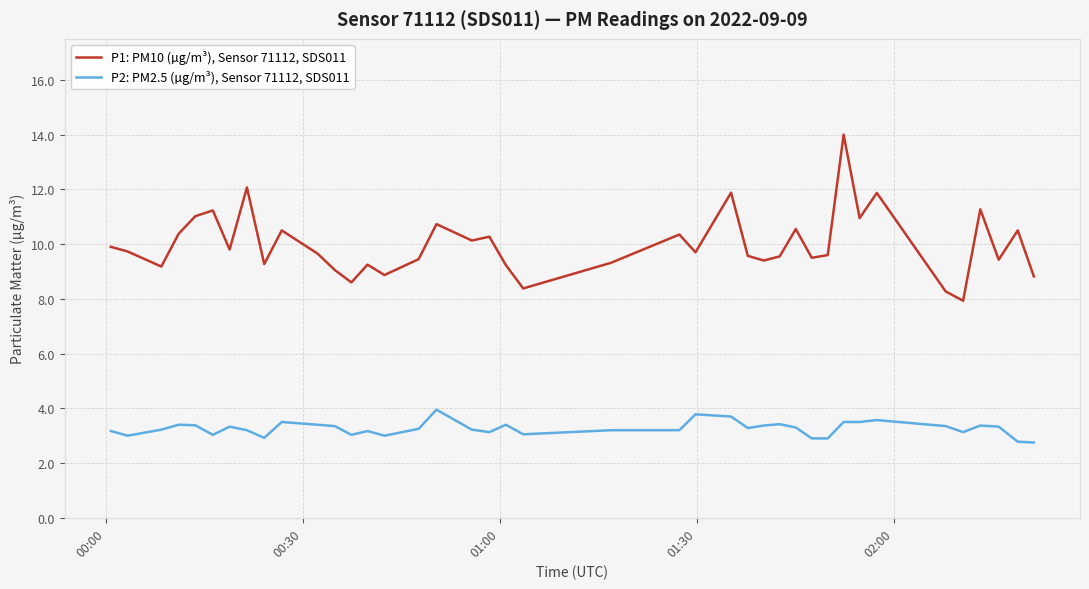

What is the minimum value for P2: PM2.5 (µg/m³), Sensor 71112, SDS011?

2.8